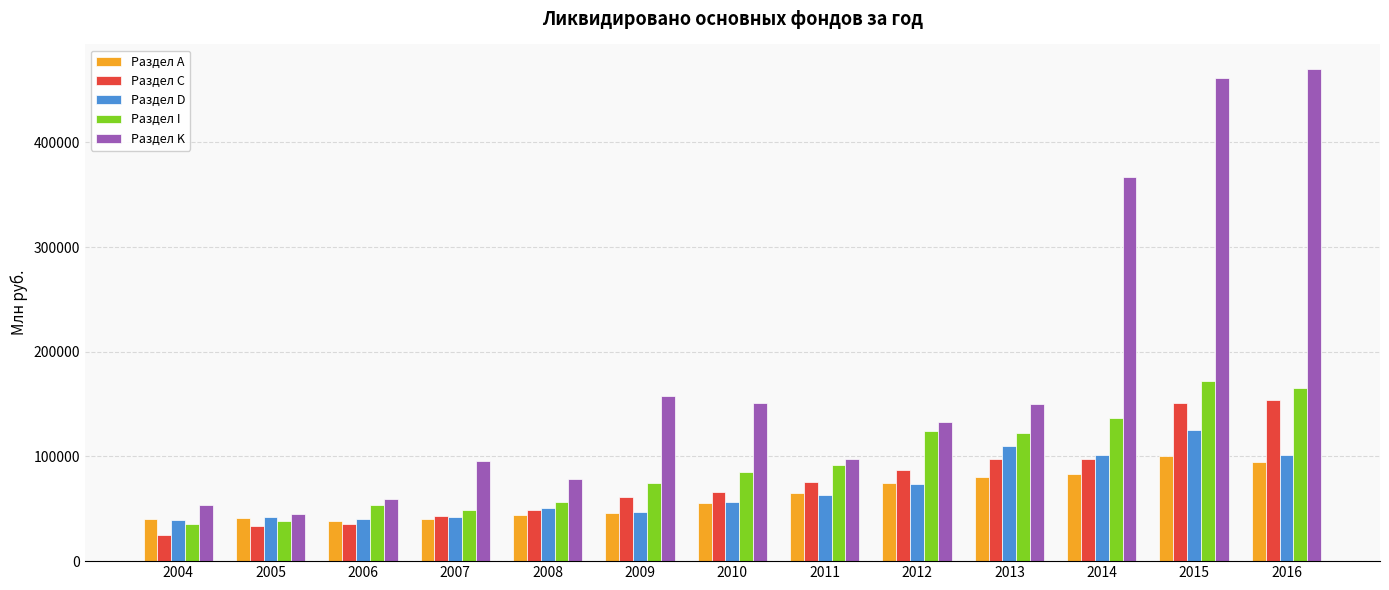

How many groups of bars are there?

13